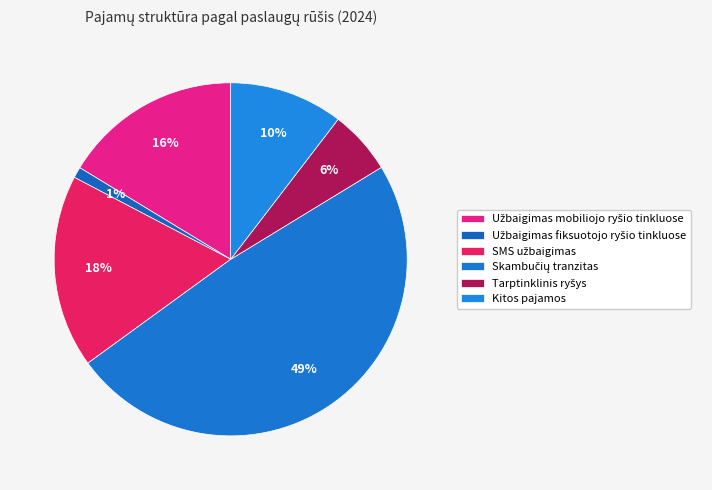

Count the number of slices in the pie.

6